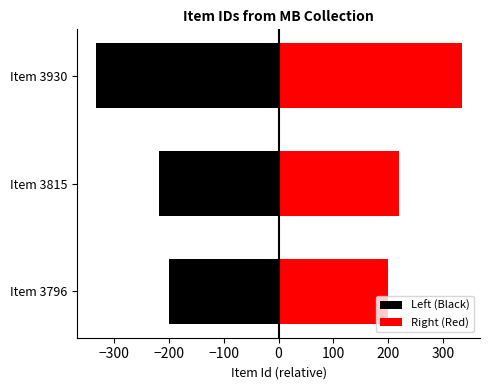

What is the difference between the highest and lowest values at Item 3815?

438